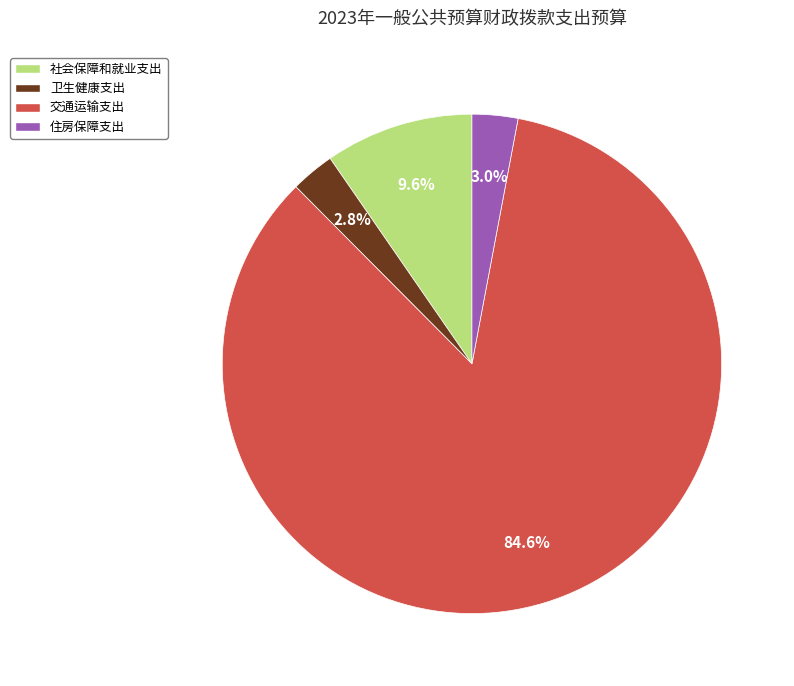

Does any single category account for the majority?

Yes